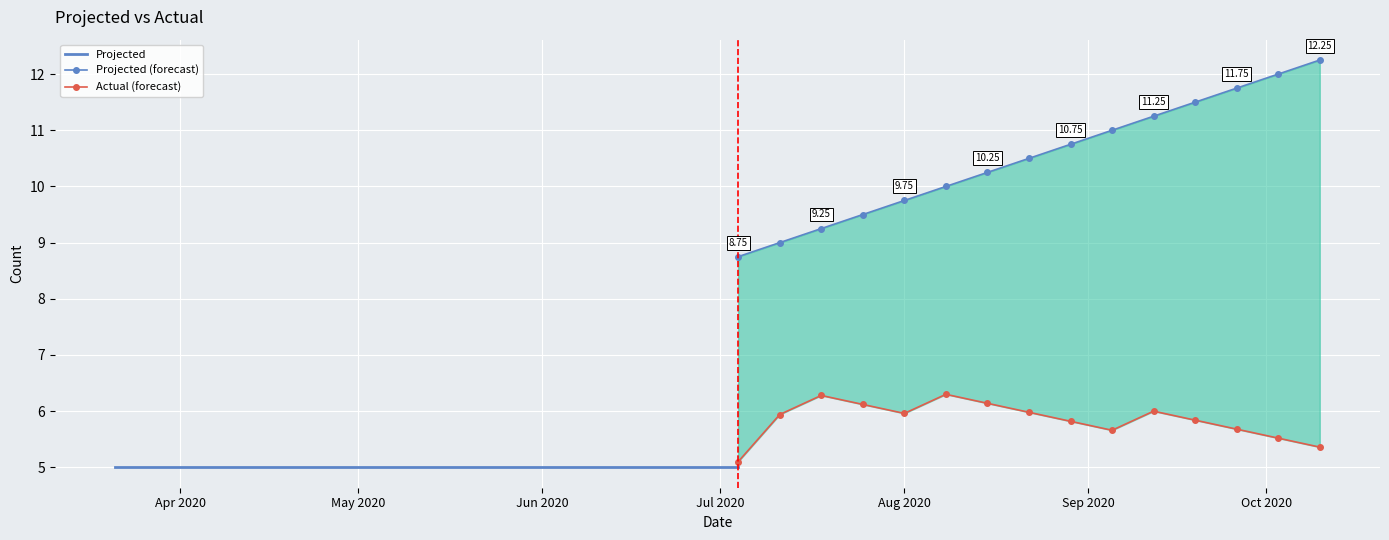

True or false: Actual and Projected intersect in this chart.

False